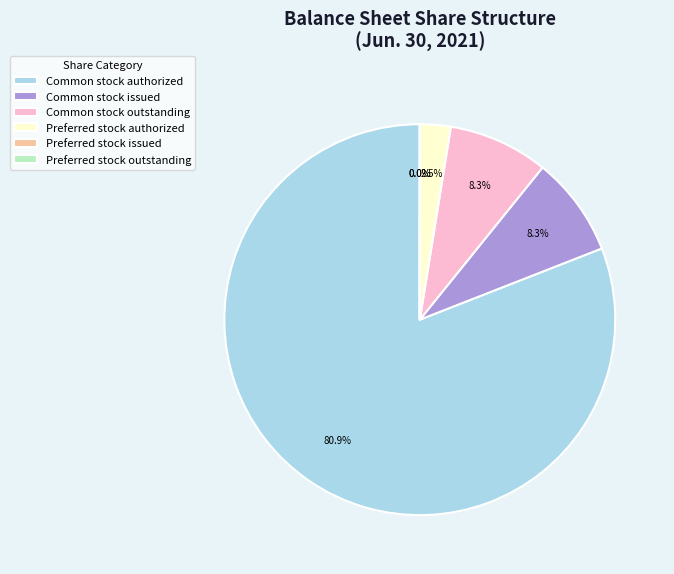

Which slice is the largest?

Common stock authorized